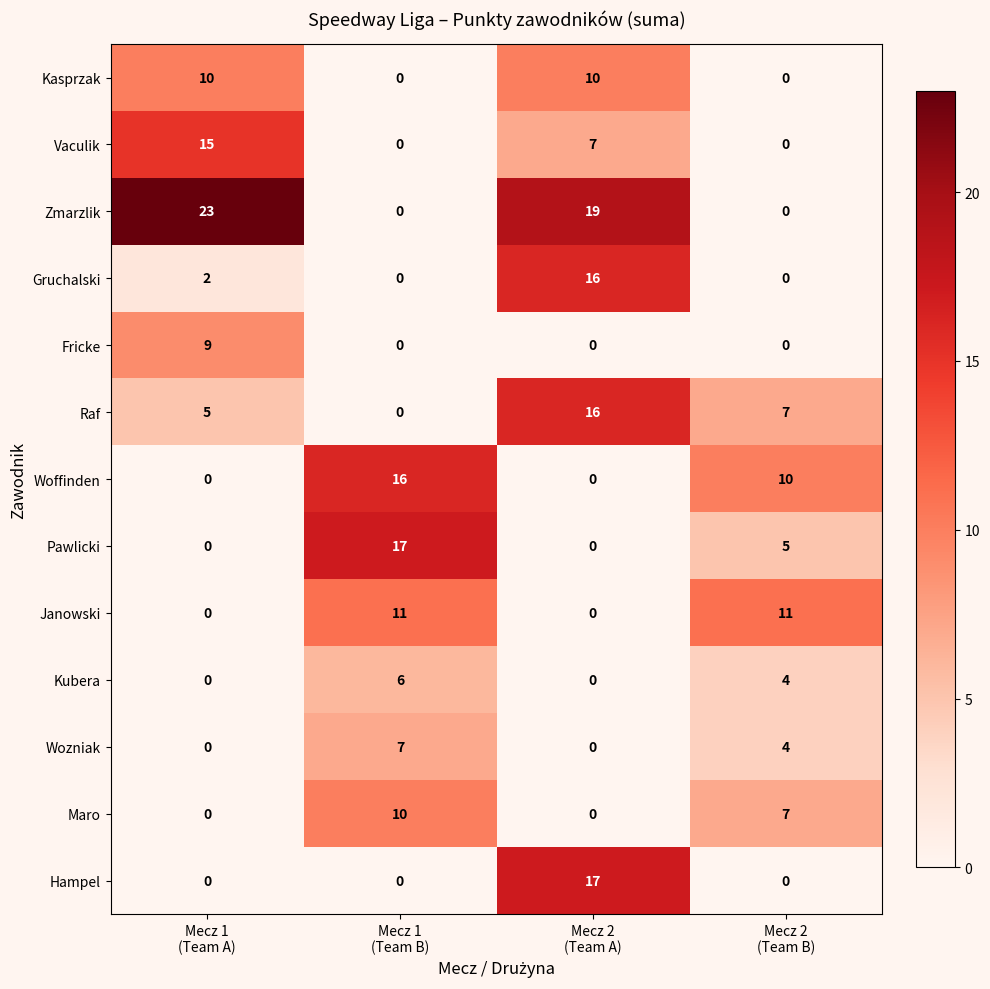

At how many categories does at least one series exceed 6?

4